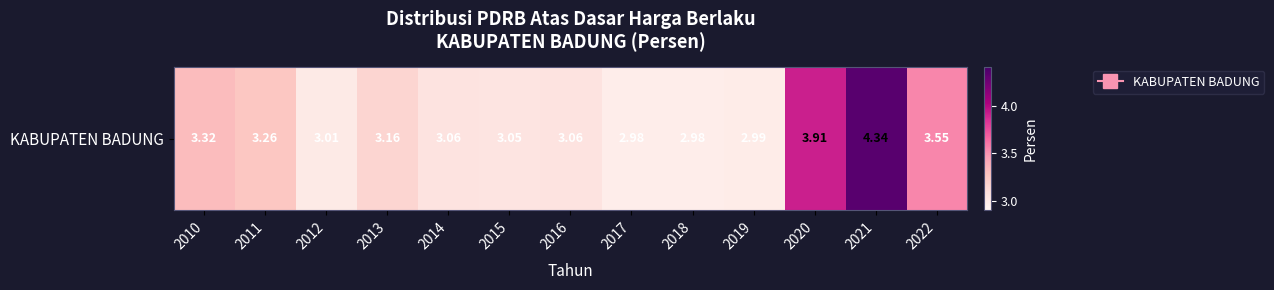

What is the average value?

3.3